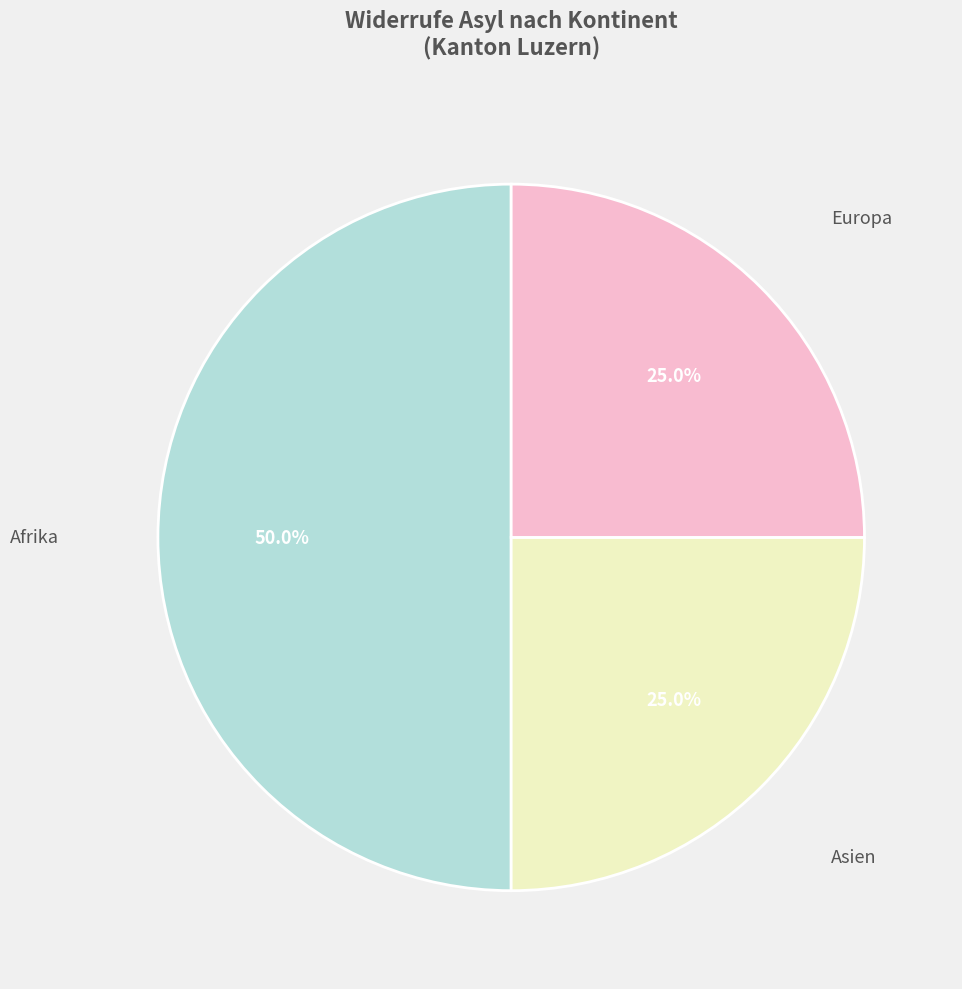

Is there a majority slice in this chart?

No